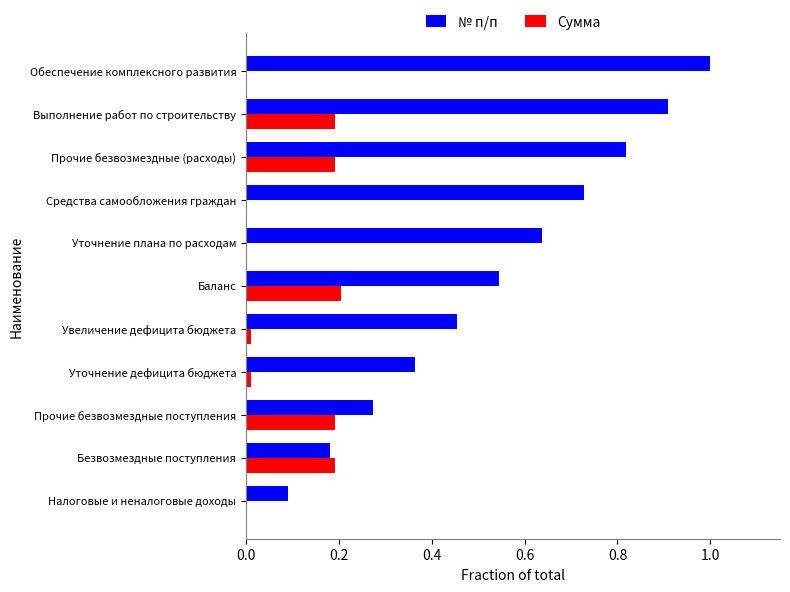

What is the sum of all № п/п values?

6.0